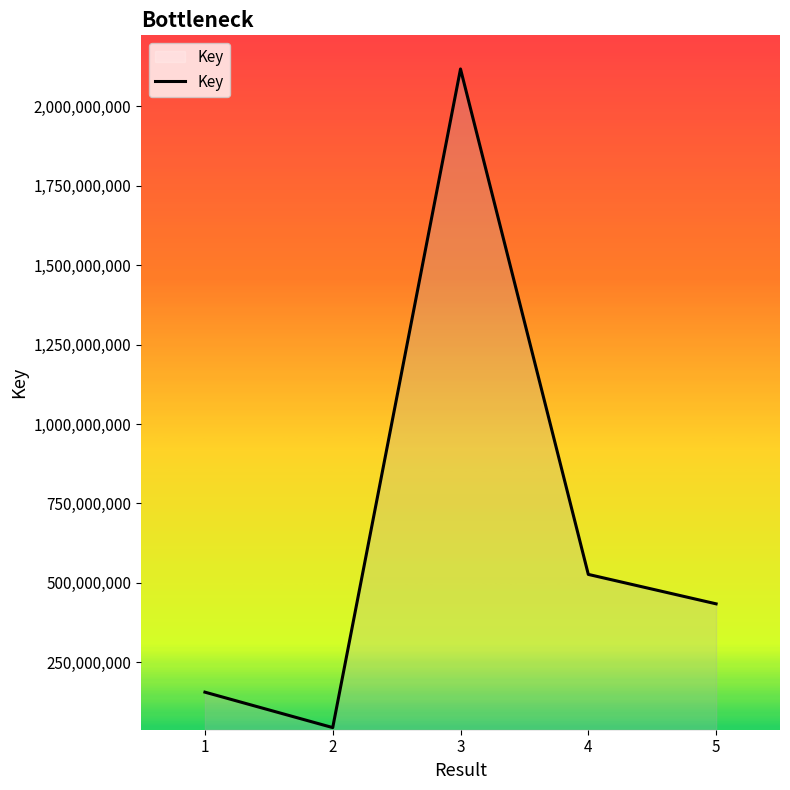

How many interior local peaks (higher than both neighbors) does the data have?

1